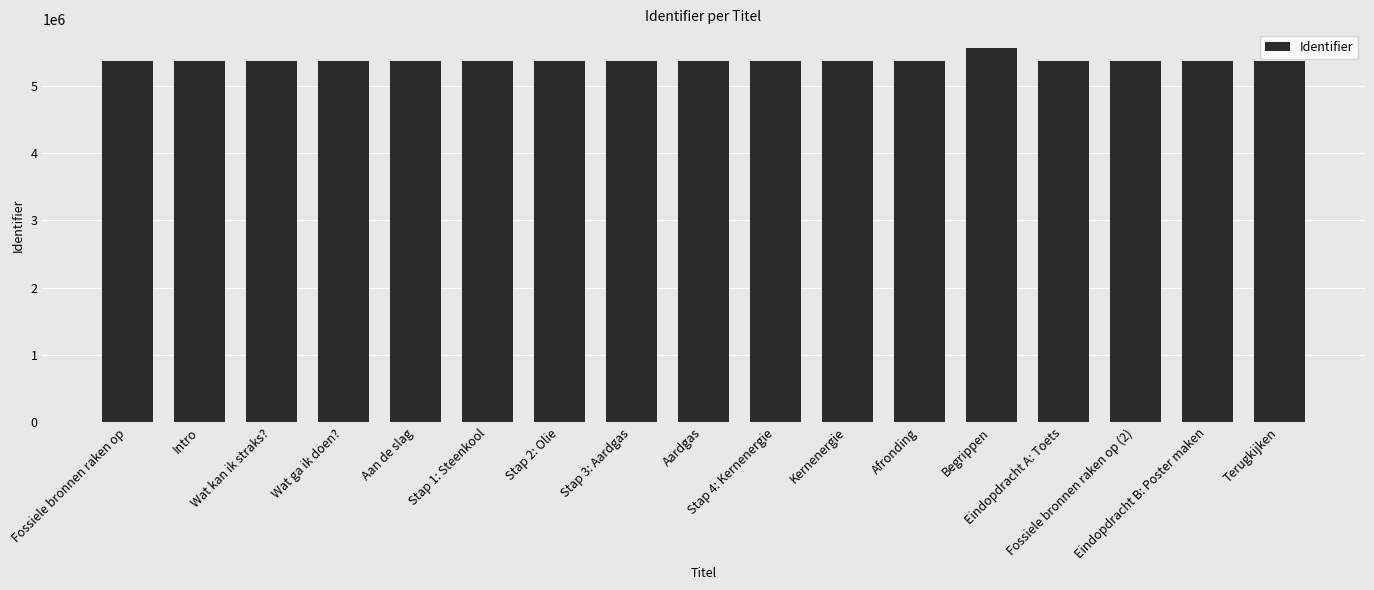

What is the greatest value displayed?

5566429